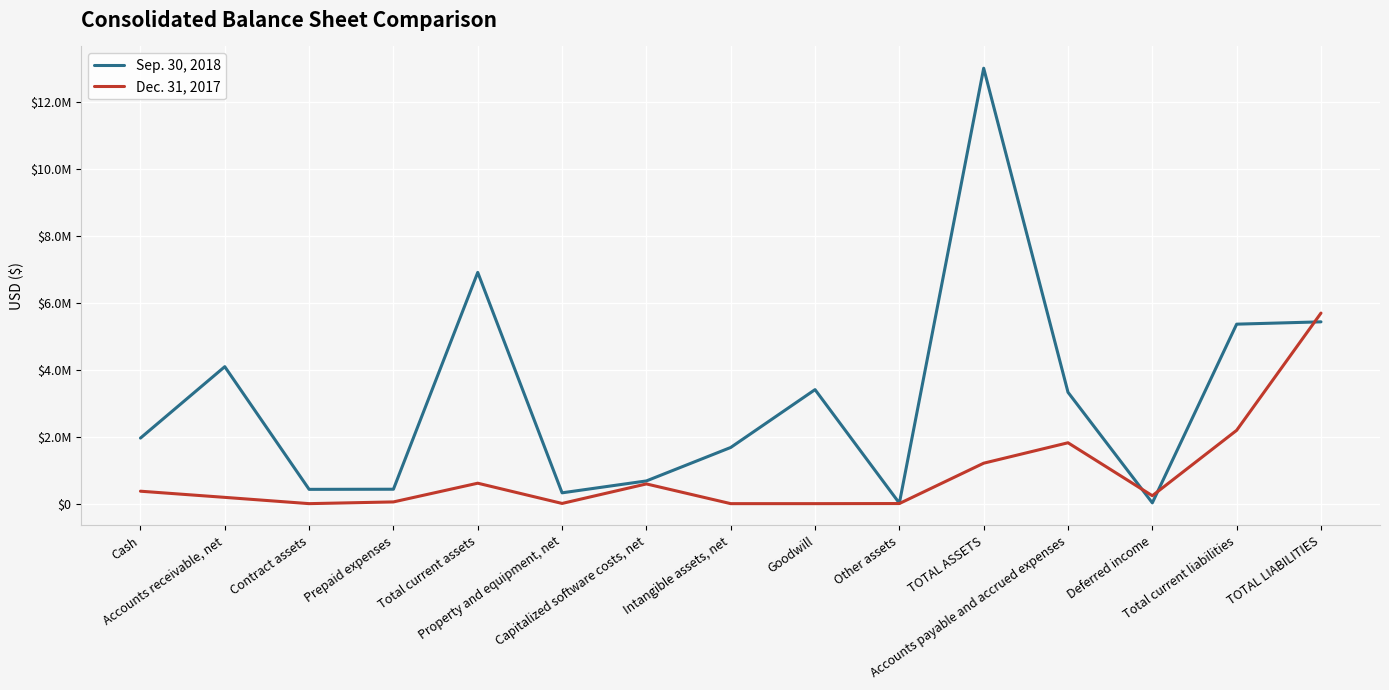

The value of Sep. 30, 2018 at TOTAL LIABILITIES is 5437317. True or false?

True